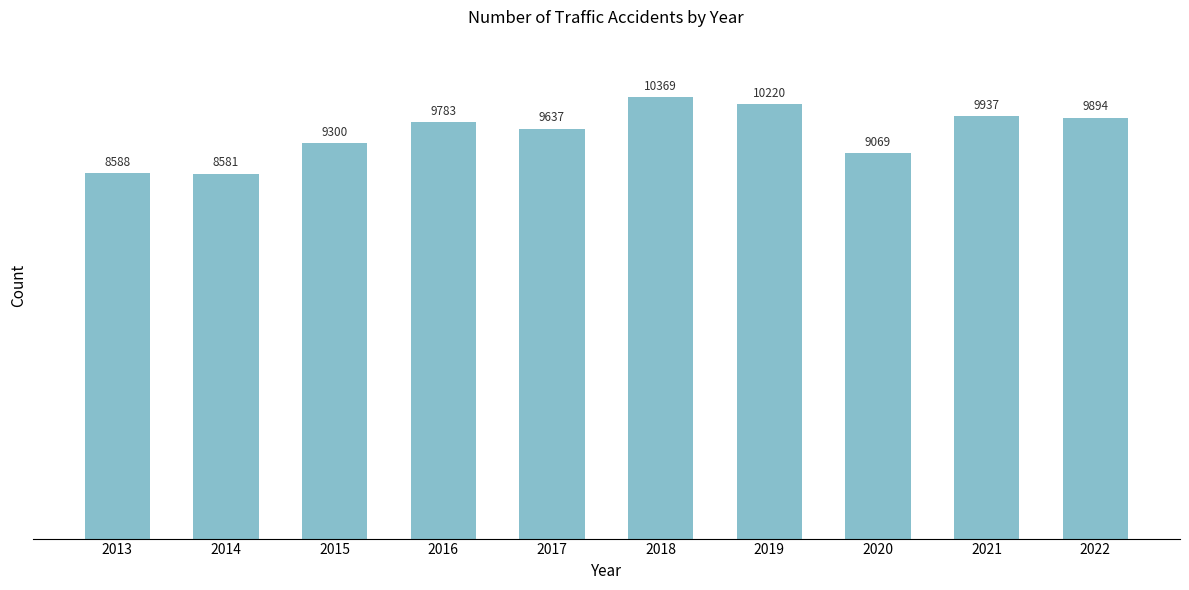

At which label is the value closest to 9475?

2017